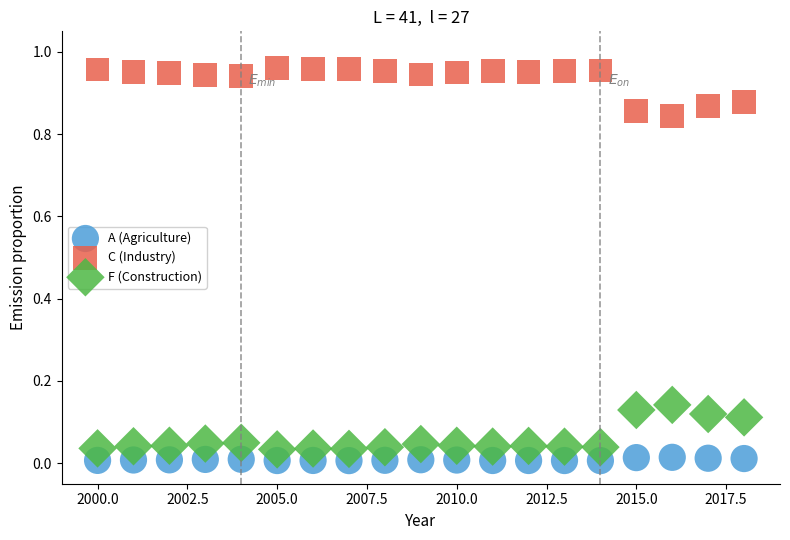

Which series contains the highest Y value?

C (Industry)